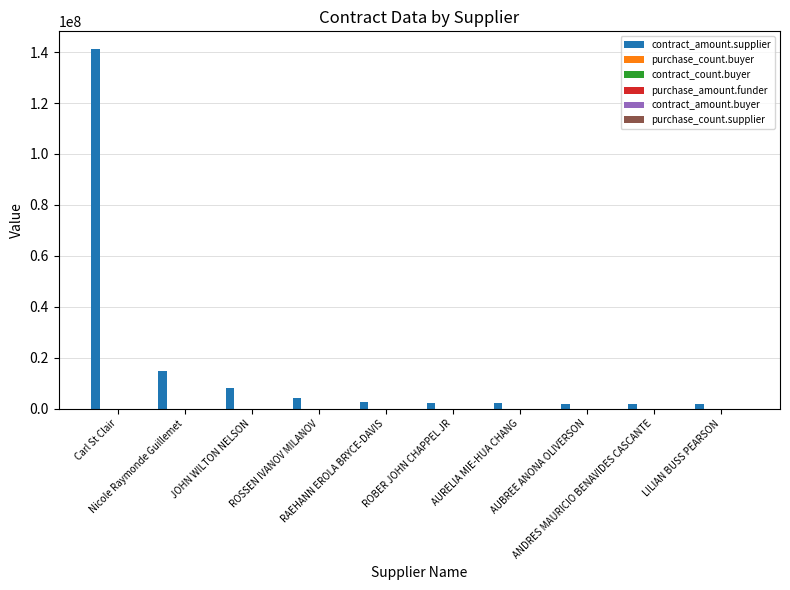

Does the chart contain stacked bars?

No